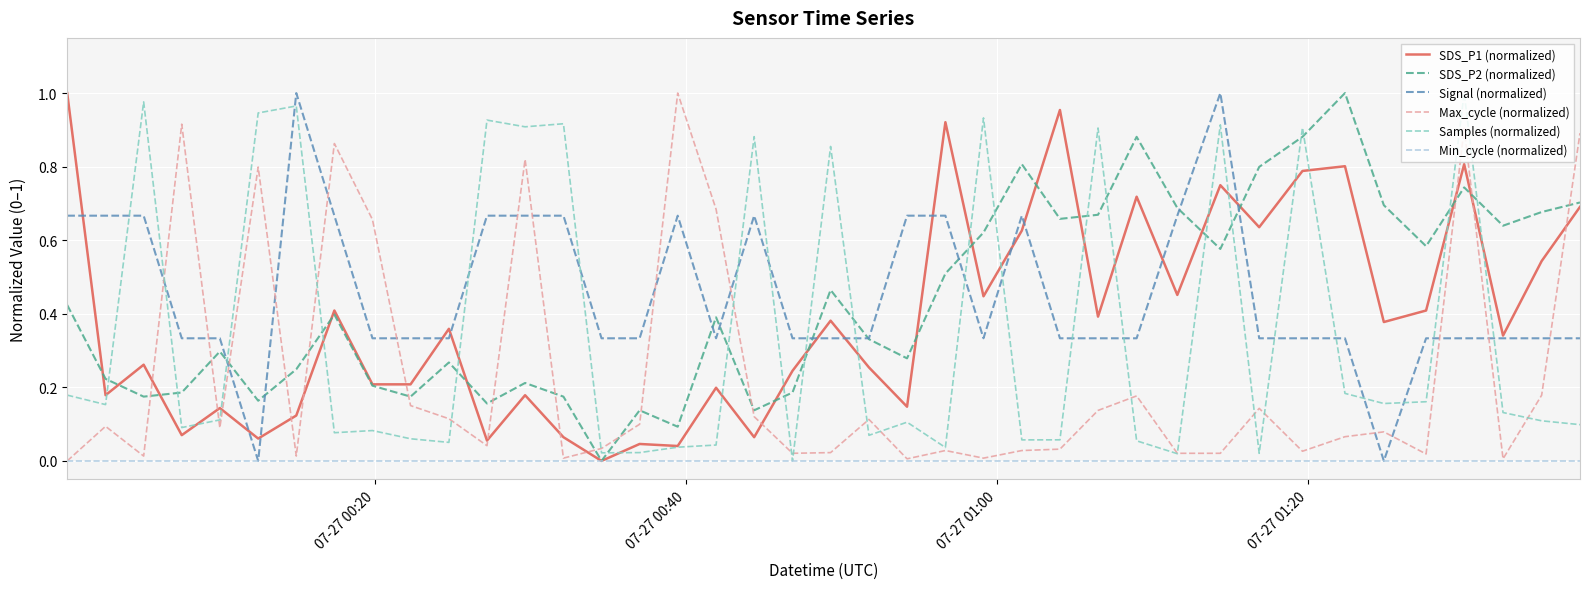

How many values in the SDS_P2 (normalized) series exceed 0?

39